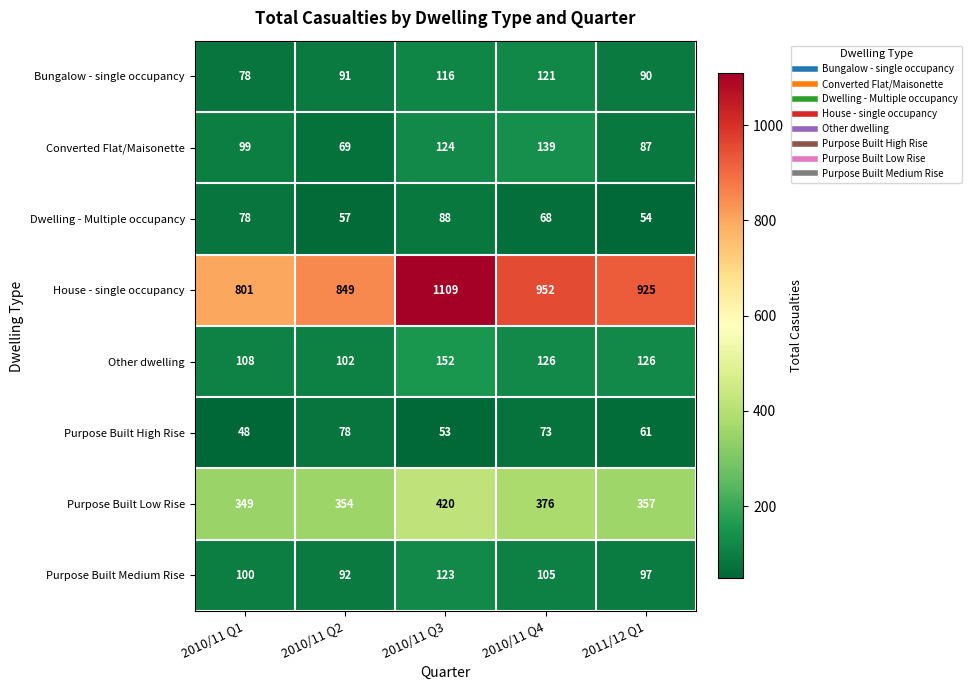

Where does the Purpose Built Low Rise series first go above 357?

2010/11 Q3